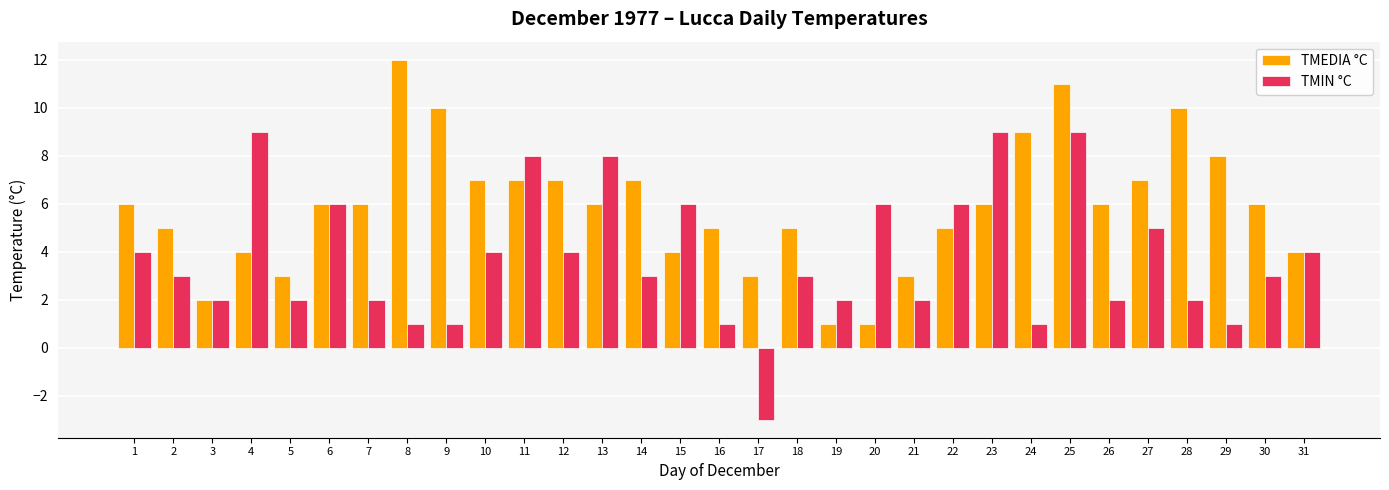

At which category is the sum across all series the highest?

25